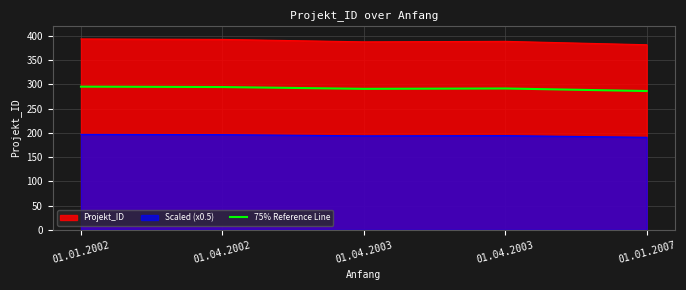

What is the label of the 4th point from the left?

01.04.2003